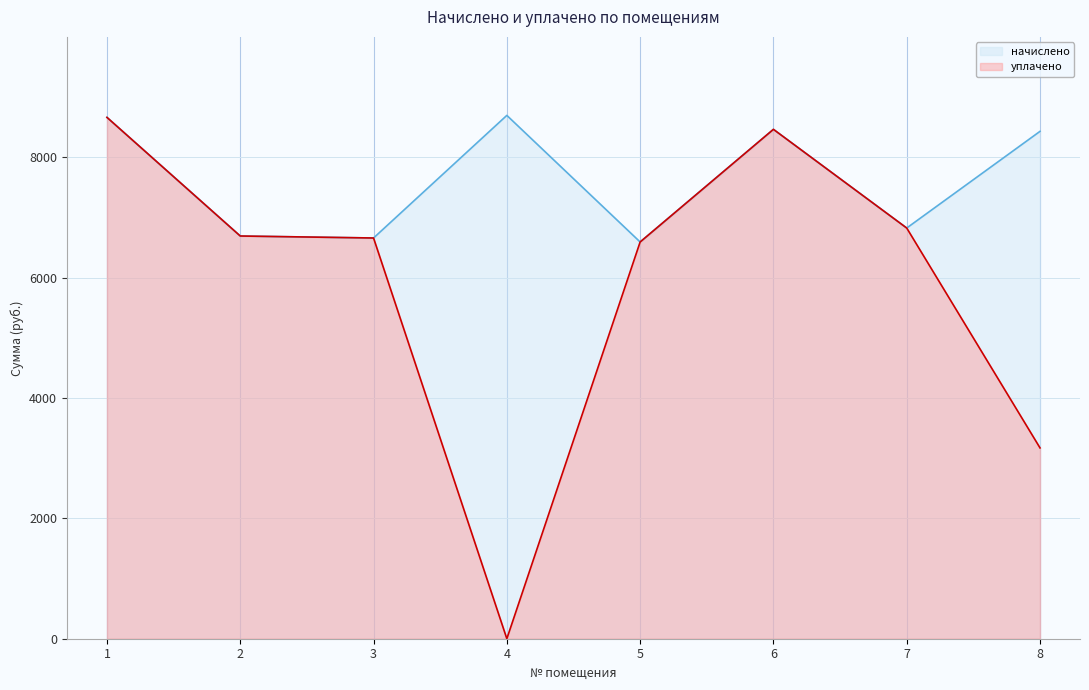

What is the difference between the second highest and second lowest values in the уплачено series?

5292.2